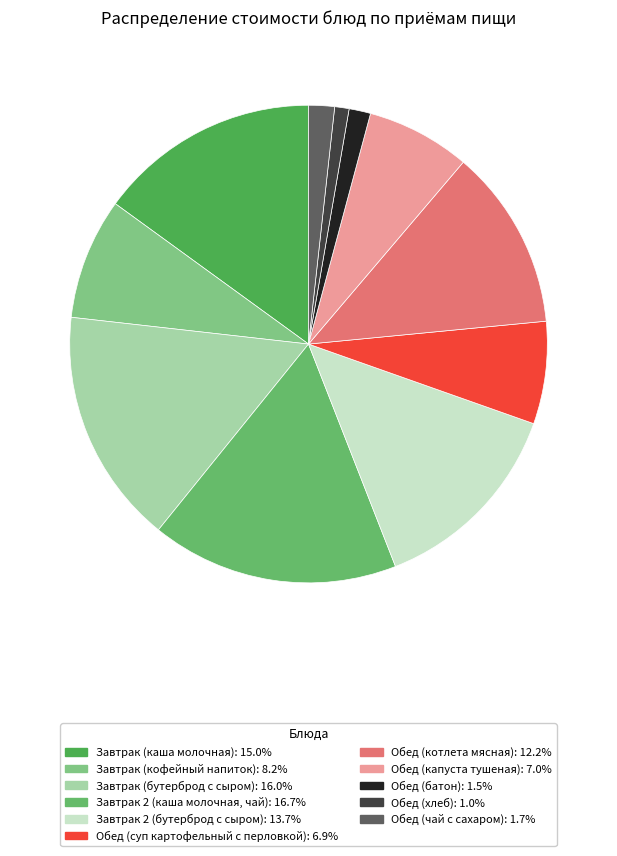

Which slice is the largest?

Завтрак 2 (каша молочная, чай)